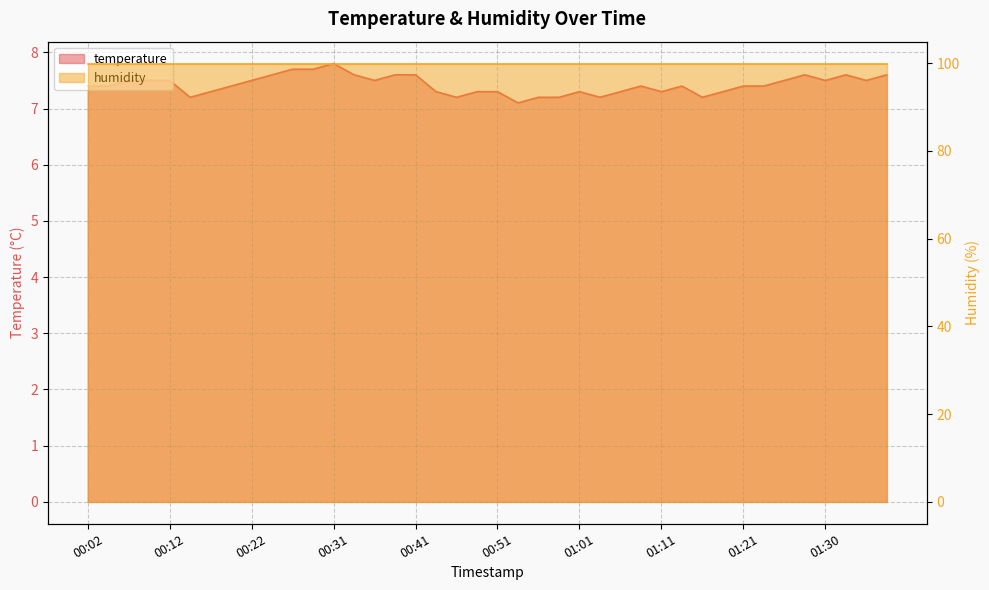

The value at 01:21 is 13.1. True or false?

False